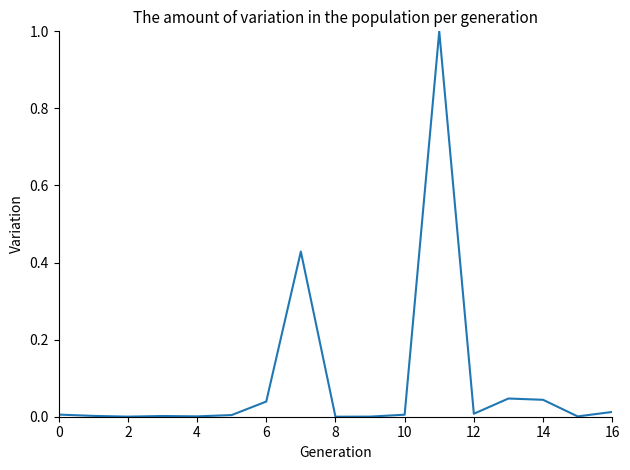

What is the maximum value shown in the chart?

1.0